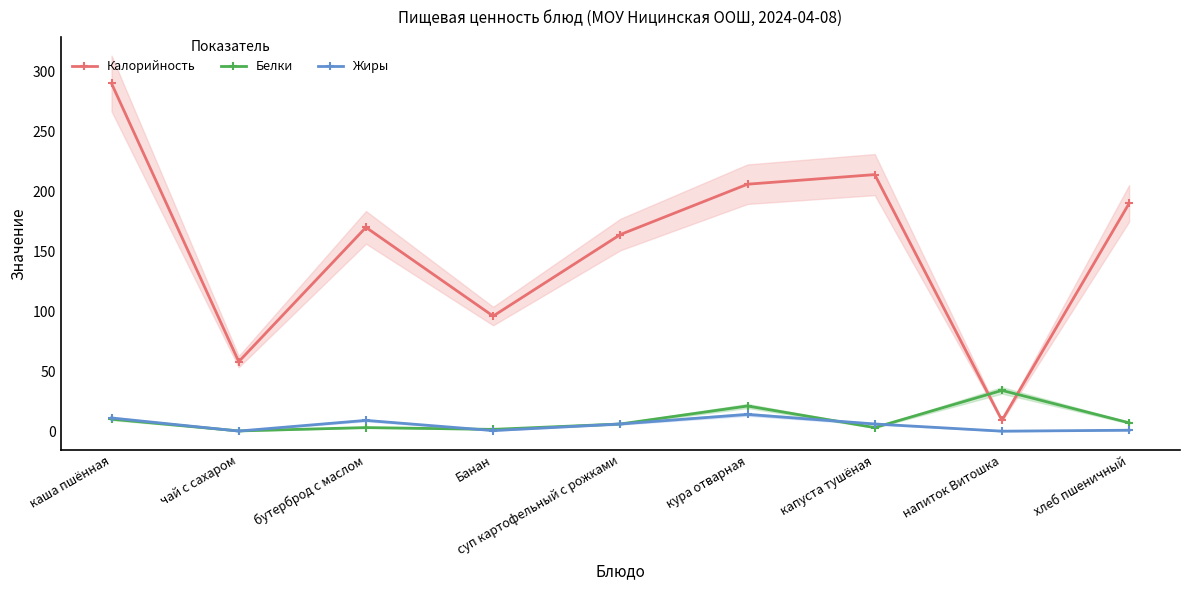

Which category has the highest value across all series?

каша пшённая